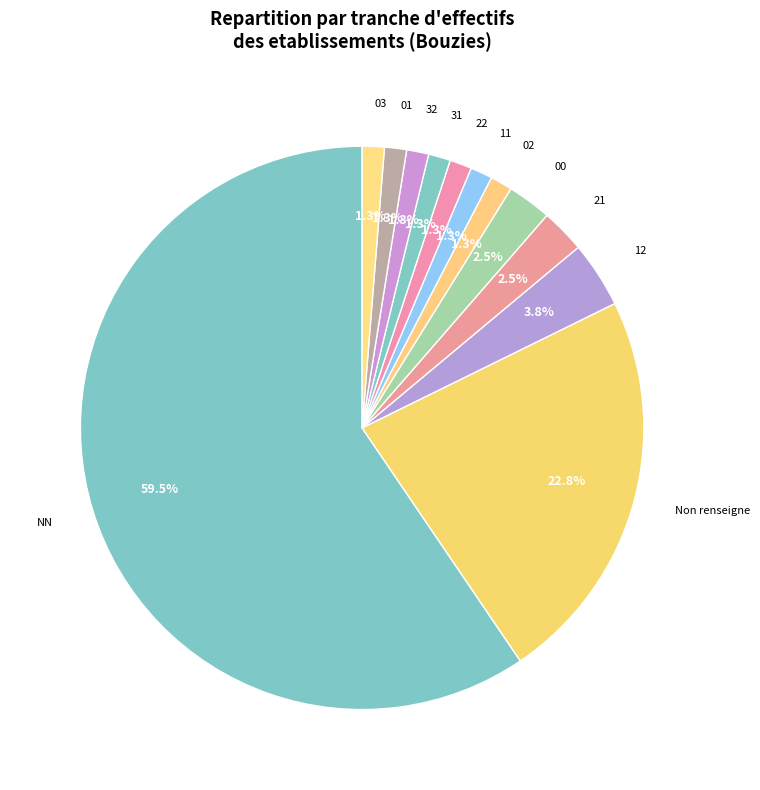

Combined, what portion of the pie is 00 and 31?

3.8%